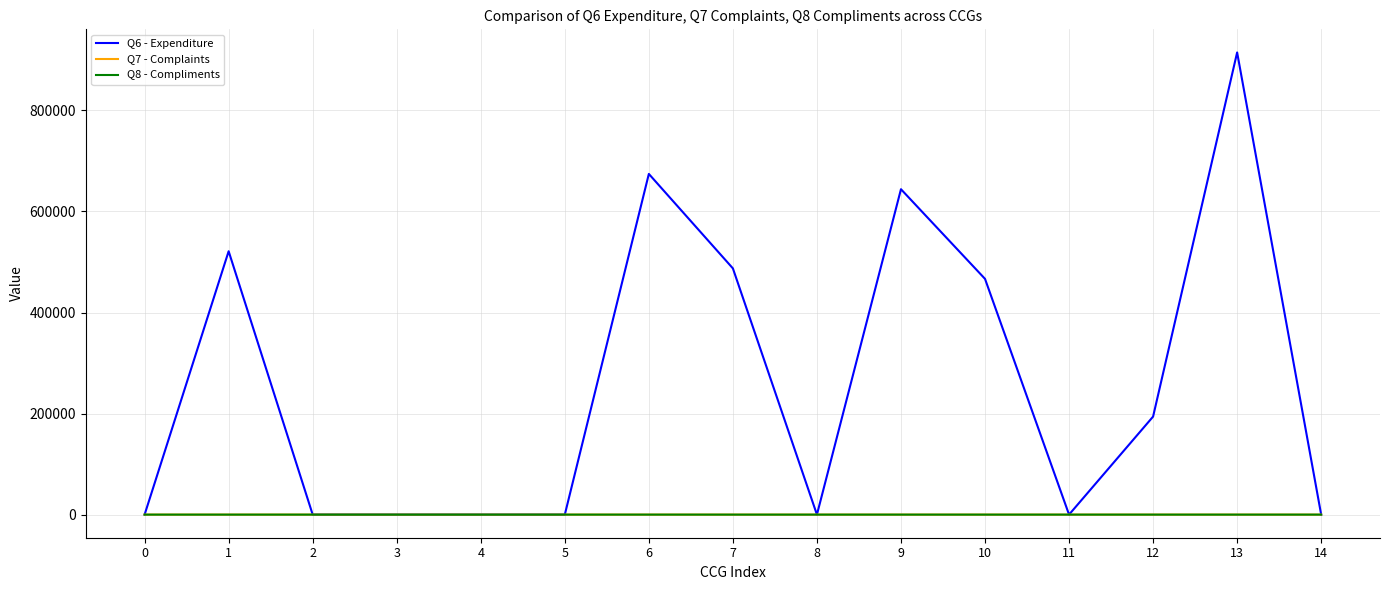

At which category does the chart reach its peak across all series?

13